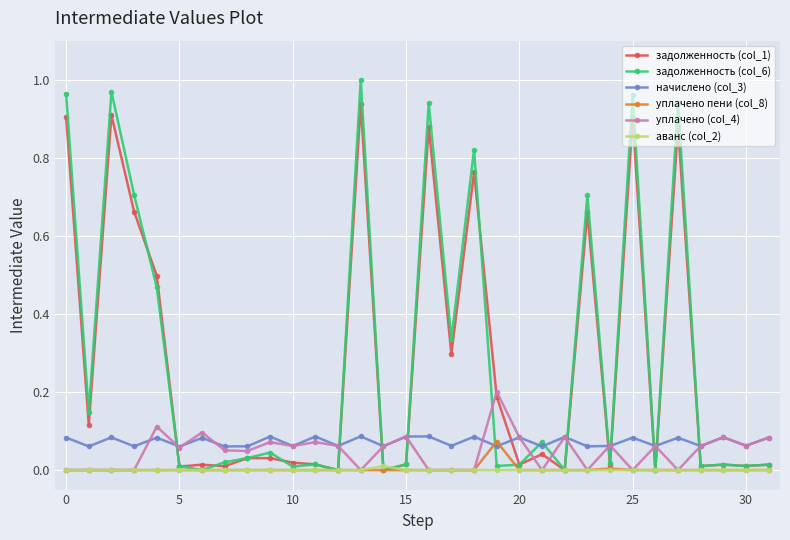

Which series ends up on top after the final intersection of уплачено пени (col_8) and задолженность (col_6)?

задолженность (col_6)